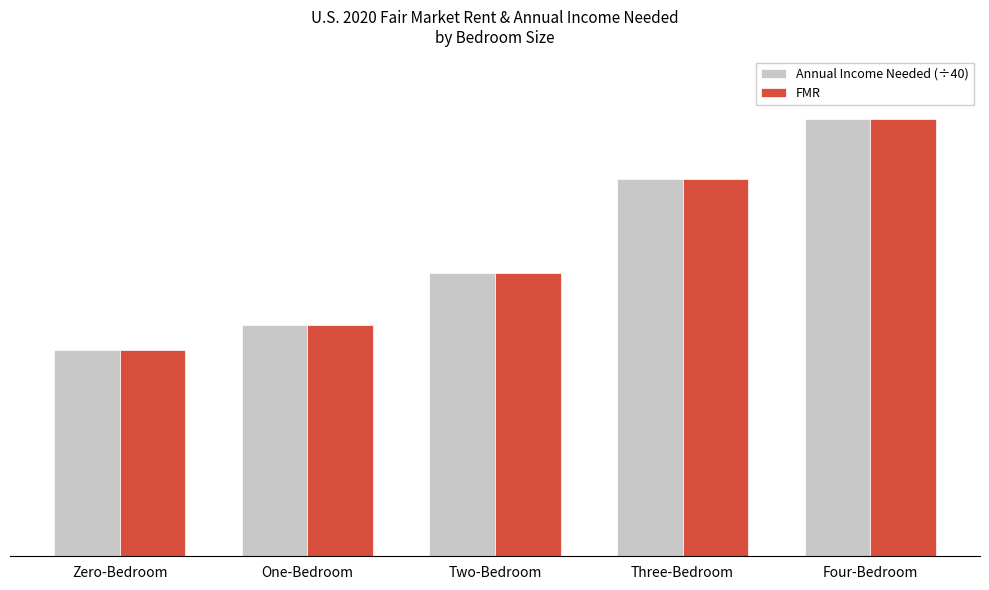

What is the greatest value displayed?

1926.9